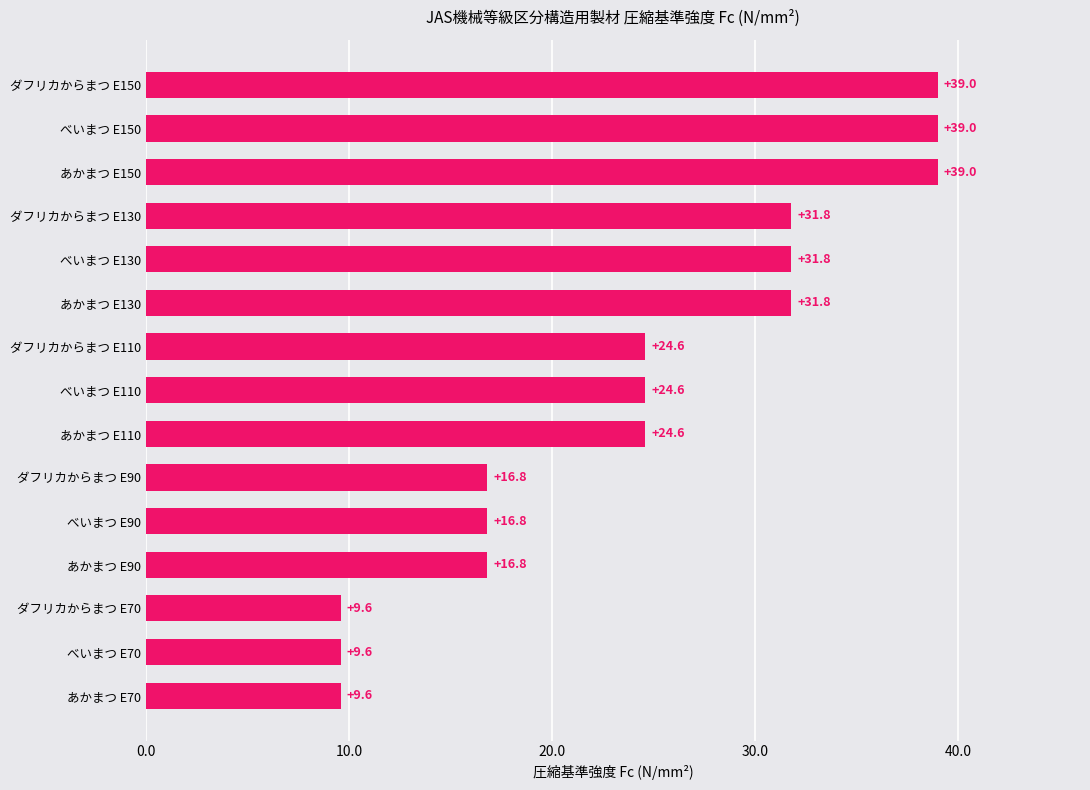

What is the minimum value shown in the chart?

9.6